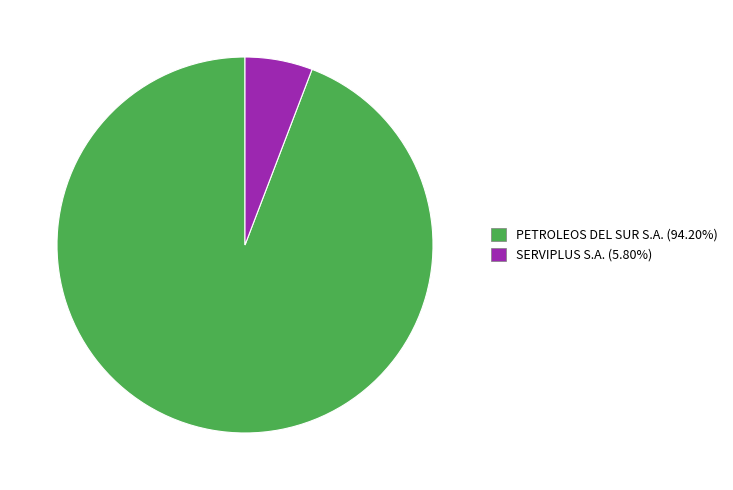

Is SERVIPLUS S.A. the majority of the pie?

No